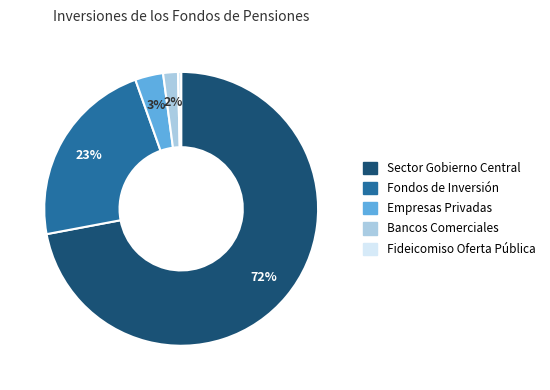

Is there a majority slice in this chart?

Yes